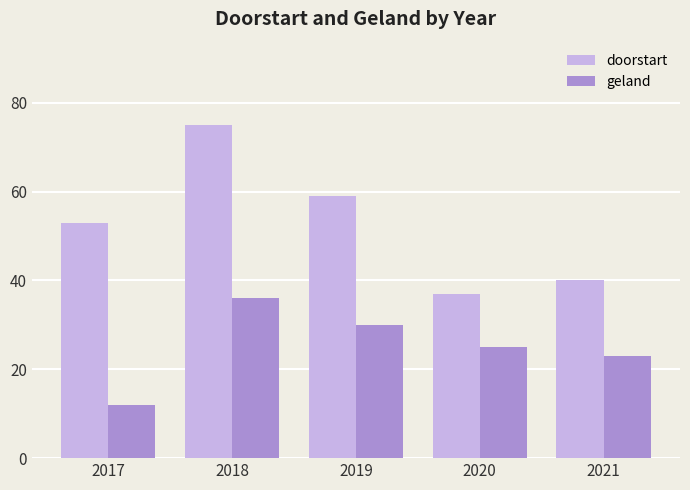

Is it true that doorstart equals 60 at 2021?

False